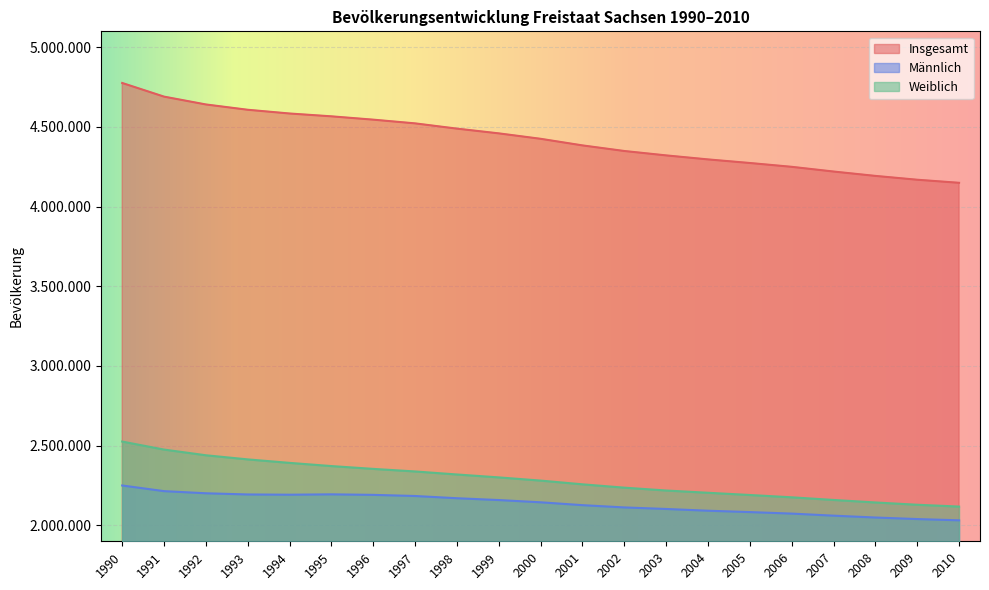

Which series has the largest total across all categories?

Insgesamt